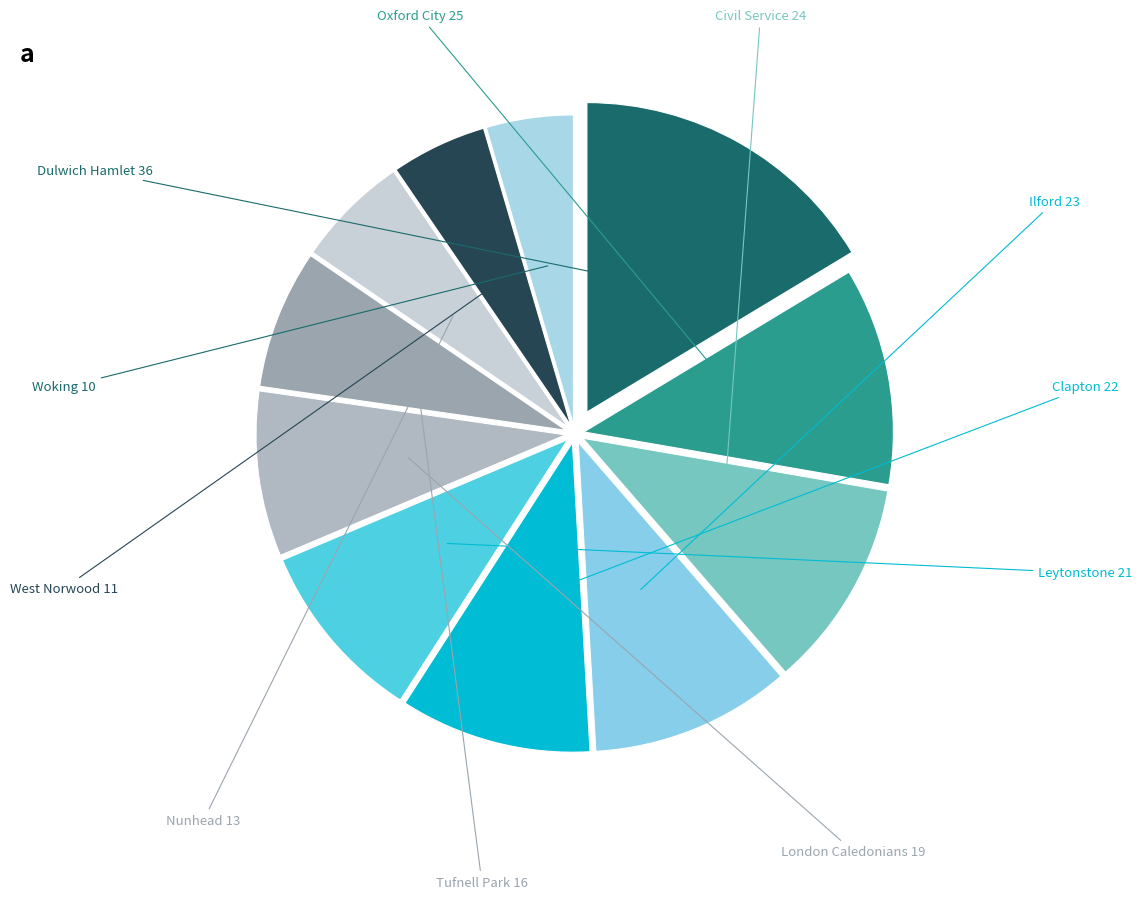

How many slices are in this pie chart?

11